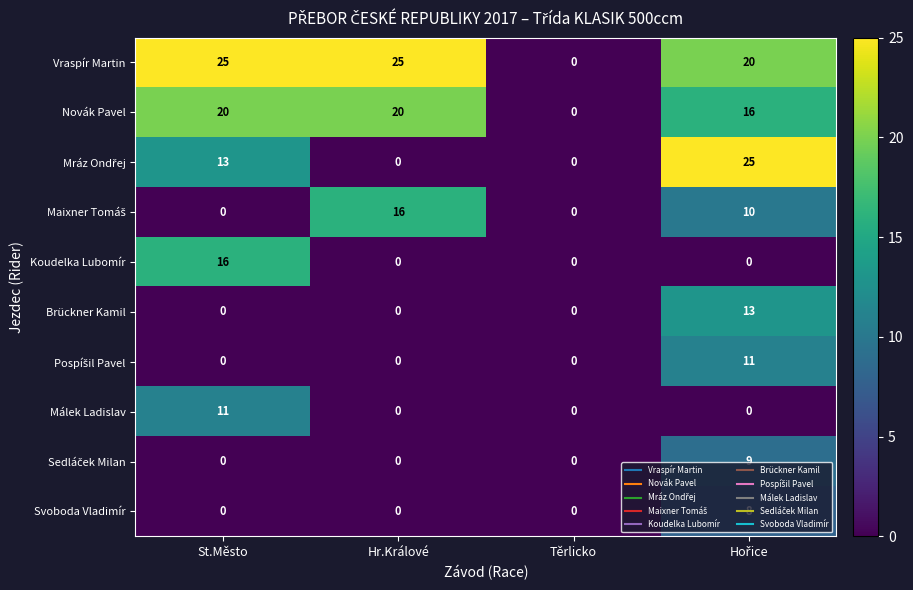

True or false: Vraspír Martin has a value of 25 at Hr.Králové.

True